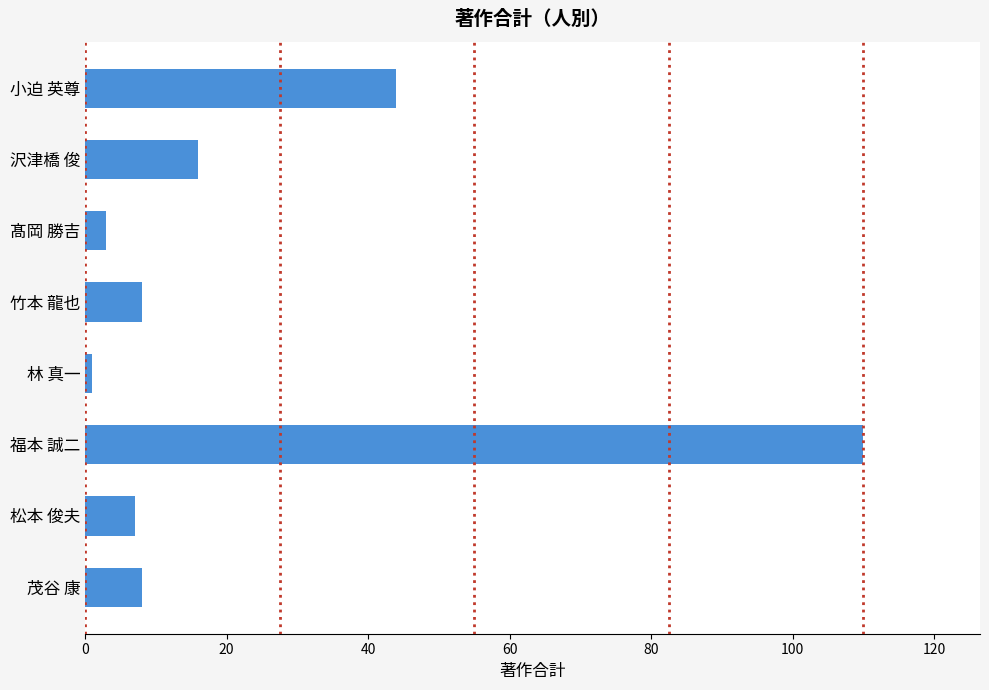

The chart shows a value of 8 at 竹本 龍也. True or false?

True